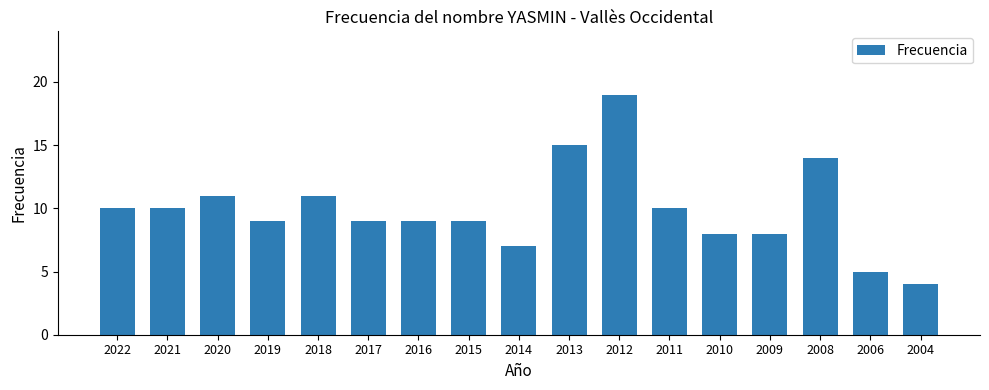

Read the value at 2017.

9